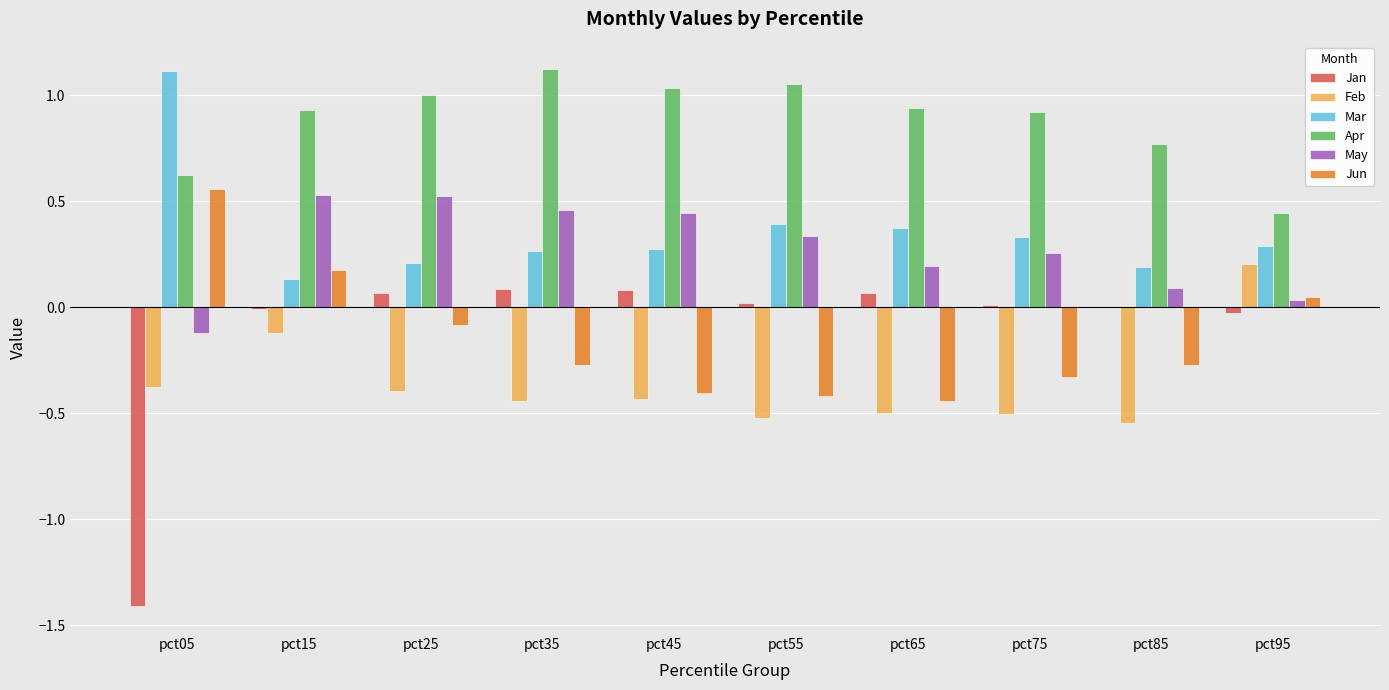

Which category has the highest value in the Apr series?

pct35